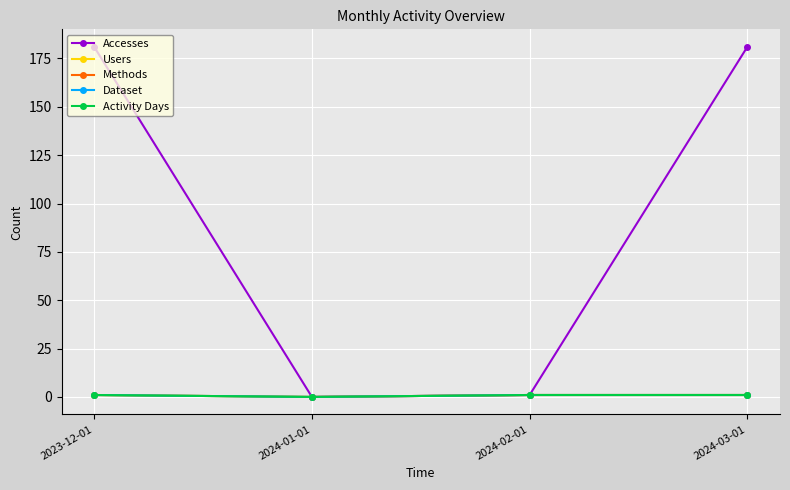

Is it true that Methods equals 2 at 2024-02-01?

False